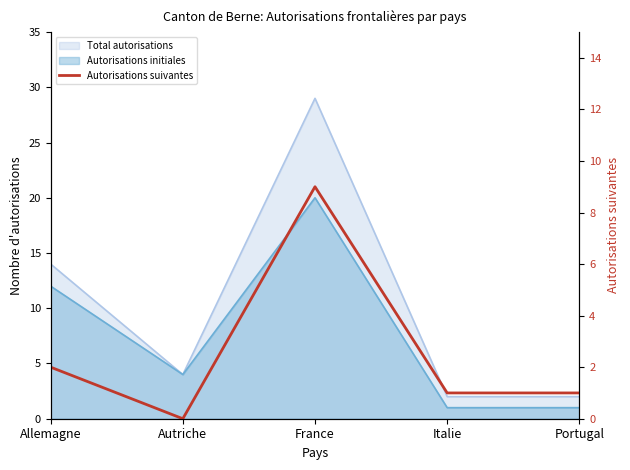

At which category does the data reach its first local peak?

France